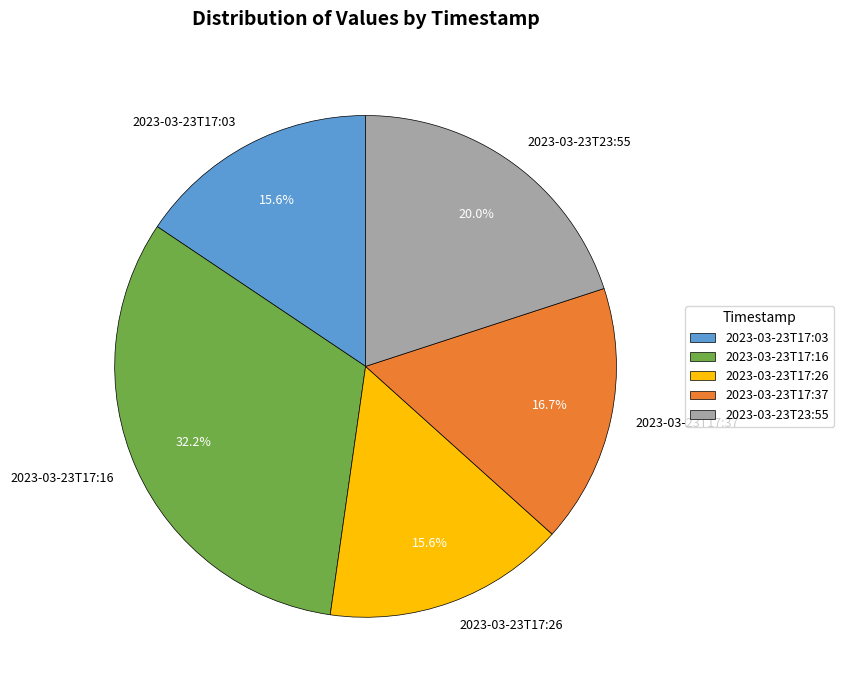

True or false: 2023-03-23T17:16 accounts for 19% of the total.

False